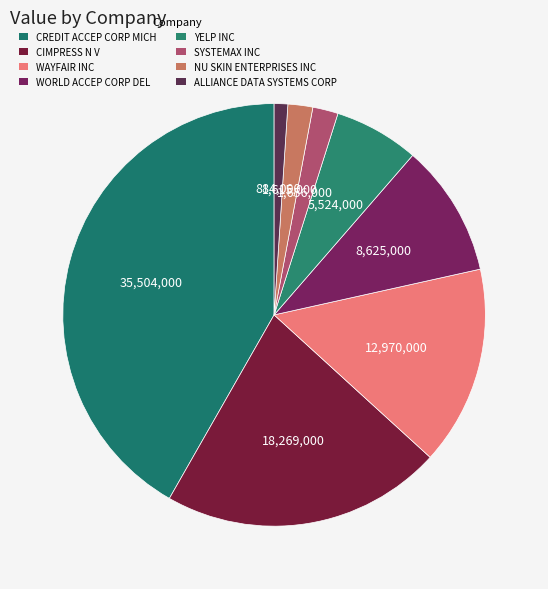

What percentage is NOT represented by ALLIANCE DATA SYSTEMS CORP?

99.0%